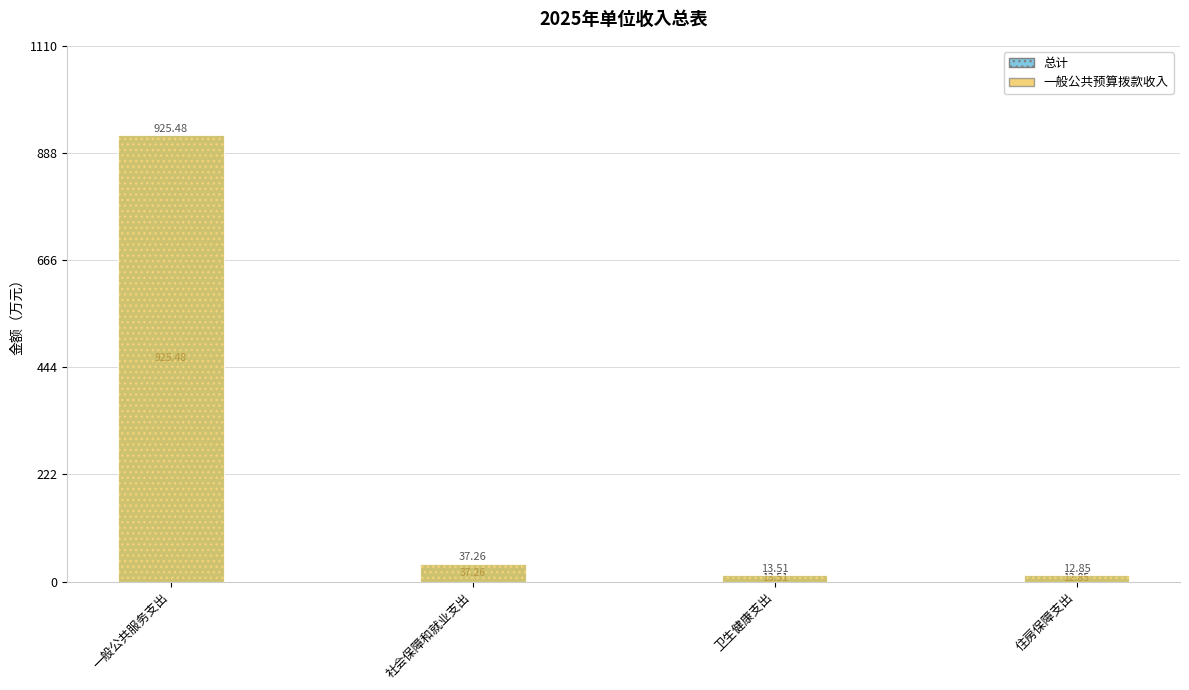

At 一般公共服务支出, list the series in order from largest to smallest.

总计, 一般公共预算拨款收入